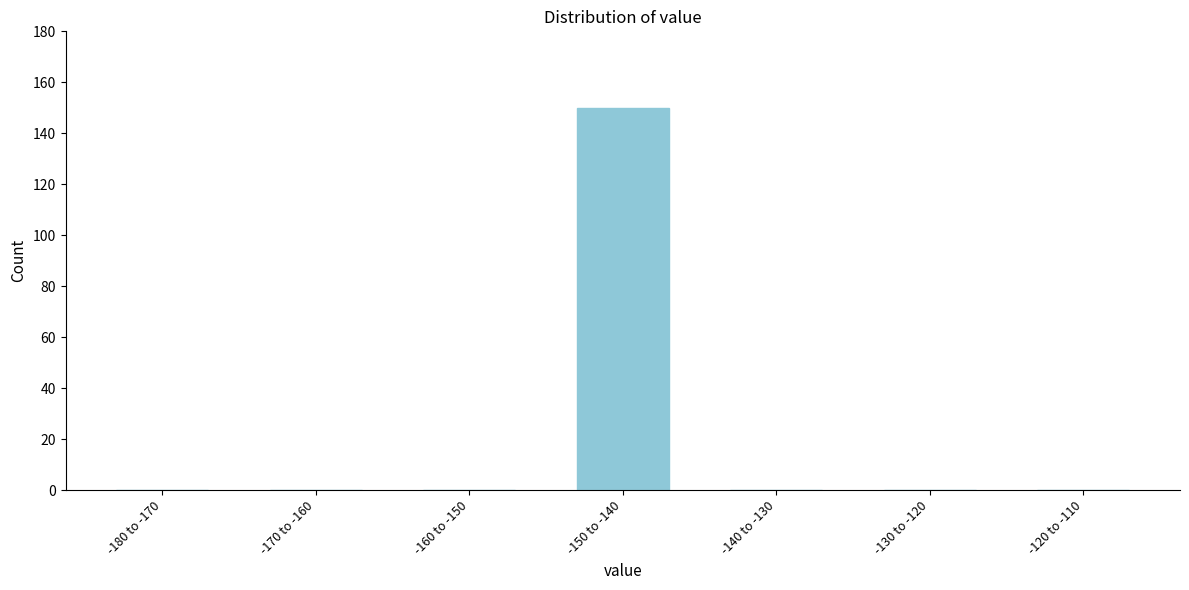

Reading right to left, transcribe all the data shown in this chart.

-120 to -110=0	-130 to -120=0	-140 to -130=0	-150 to -140=150	-160 to -150=0	-170 to -160=0	-180 to -170=0